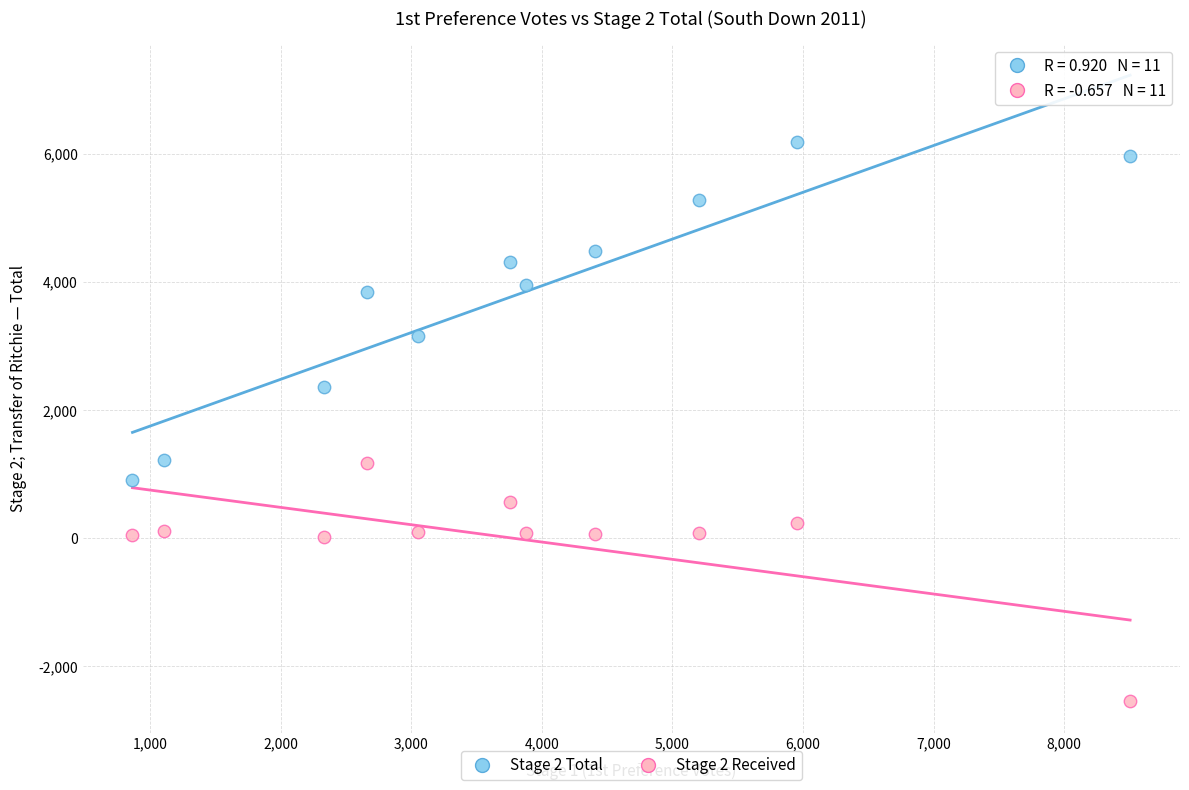

What is the X range (max minus min) for the scatter plot?

7642.0